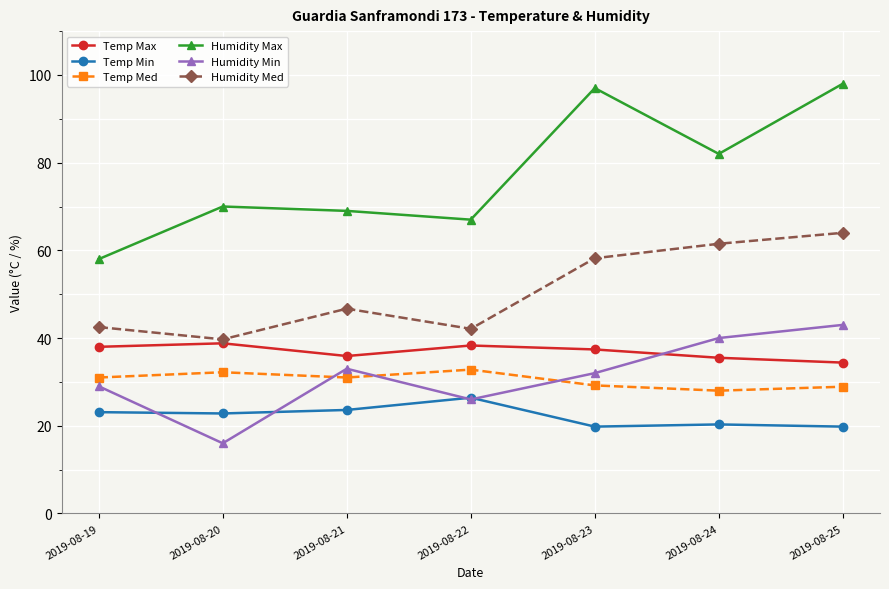

Which category has the highest value across all series?

2019-08-25